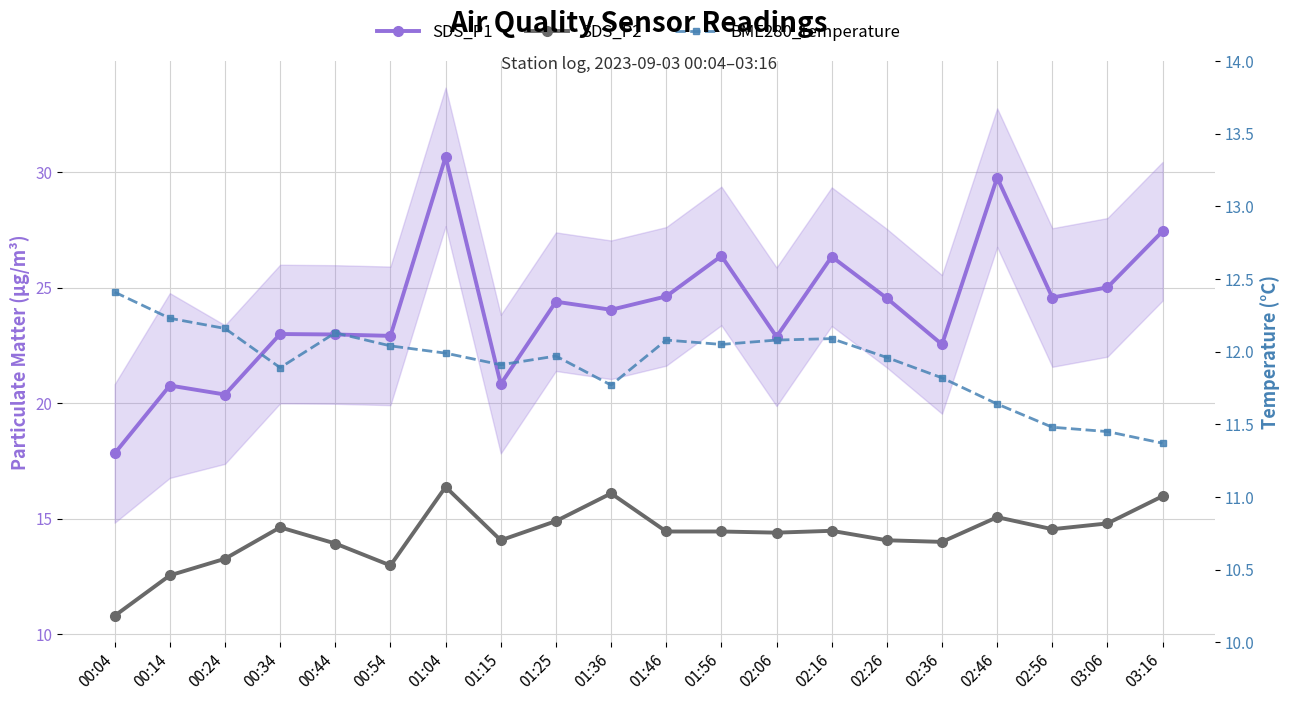

How many interior local peaks does the SDS_P2 series have?

5